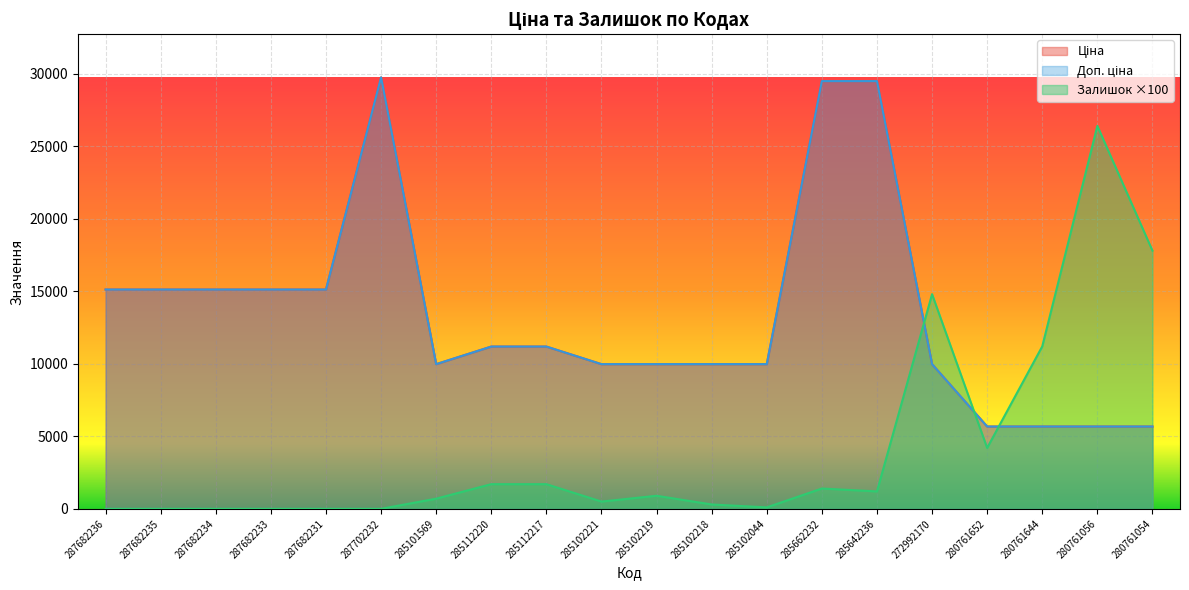

Reading right to left, list all the values displayed in this chart.

Ціна: 280761054=5673.8	280761056=5673.8	280761644=5673.8	280761652=5673.8	272992170=9975.0	285642236=29491.5	285662232=29491.5	285102044=9975.0	285102218=9975.0	285102219=9975.0	285102221=9975.0	285112217=11188.2	285112220=11188.2	285101569=9975.0	287702232=29747.2	287682231=15120.0	287682233=15120.0	287682234=15120.0	287682235=15120.0	287682236=15120.0
Доп. ціна: 280761054=5673.8	280761056=5673.8	280761644=5673.8	280761652=5673.8	272992170=9975.0	285642236=29491.5	285662232=29491.5	285102044=9975.0	285102218=9975.0	285102219=9975.0	285102221=9975.0	285112217=11188.2	285112220=11188.2	285101569=9975.0	287702232=29747.2	287682231=15120.0	287682233=15120.0	287682234=15120.0	287682235=15120.0	287682236=15120.0
Залишок: 280761054=17800.0	280761056=26400.0	280761644=11200.0	280761652=4200.0	272992170=14800.0	285642236=1200.0	285662232=1400.0	285102044=100.0	285102218=300.0	285102219=900.0	285102221=500.0	285112217=1700.0	285112220=1700.0	285101569=700.0	287702232=0.0	287682231=0.0	287682233=0.0	287682234=0.0	287682235=0.0	287682236=0.0